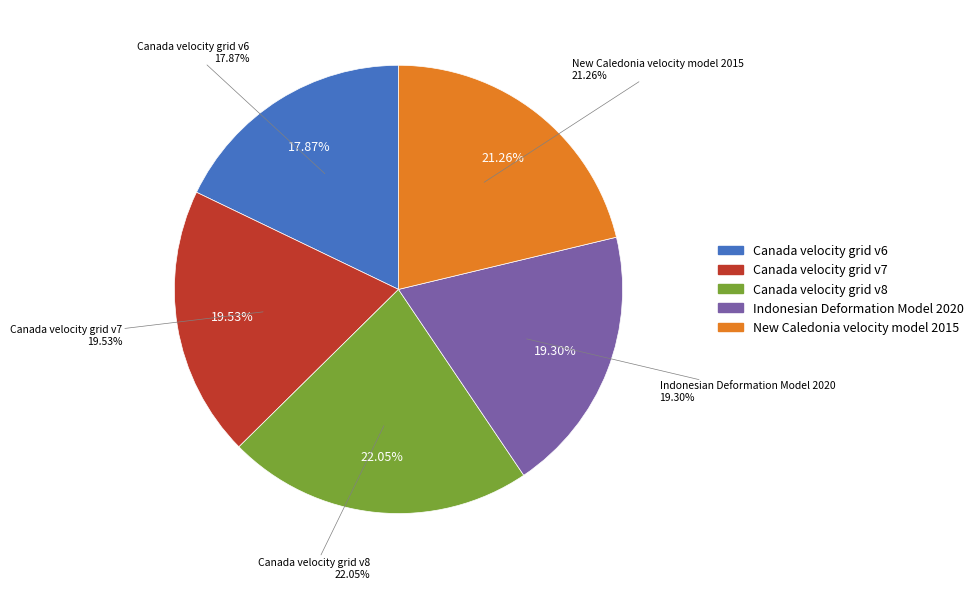

To the nearest percent, what is the difference between the largest and smallest slice percentages?

4%